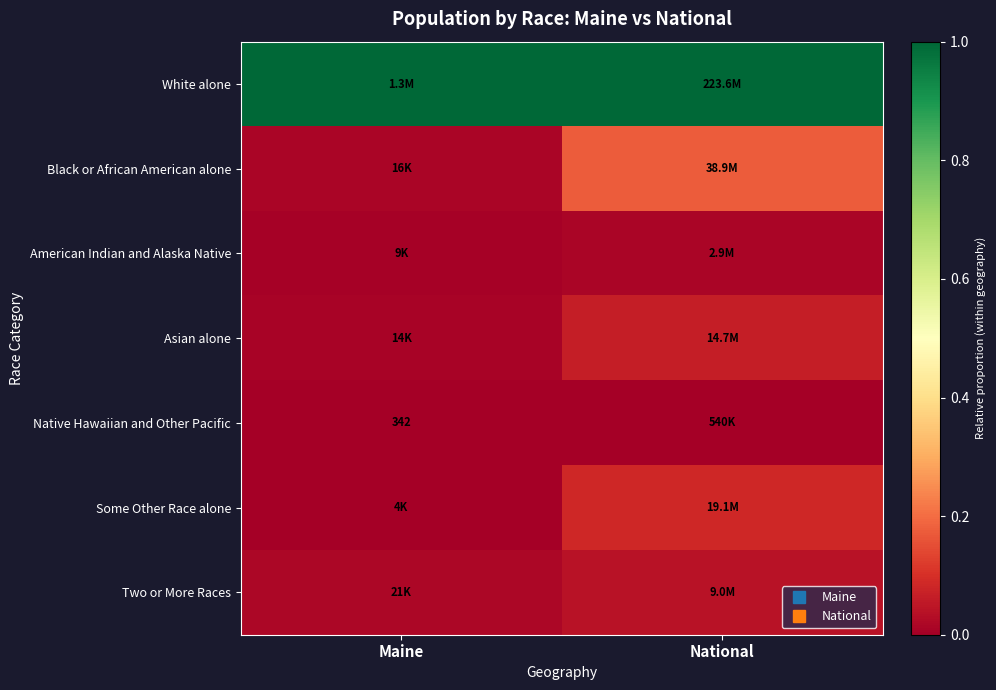

Which has a higher value, National or Maine?

National